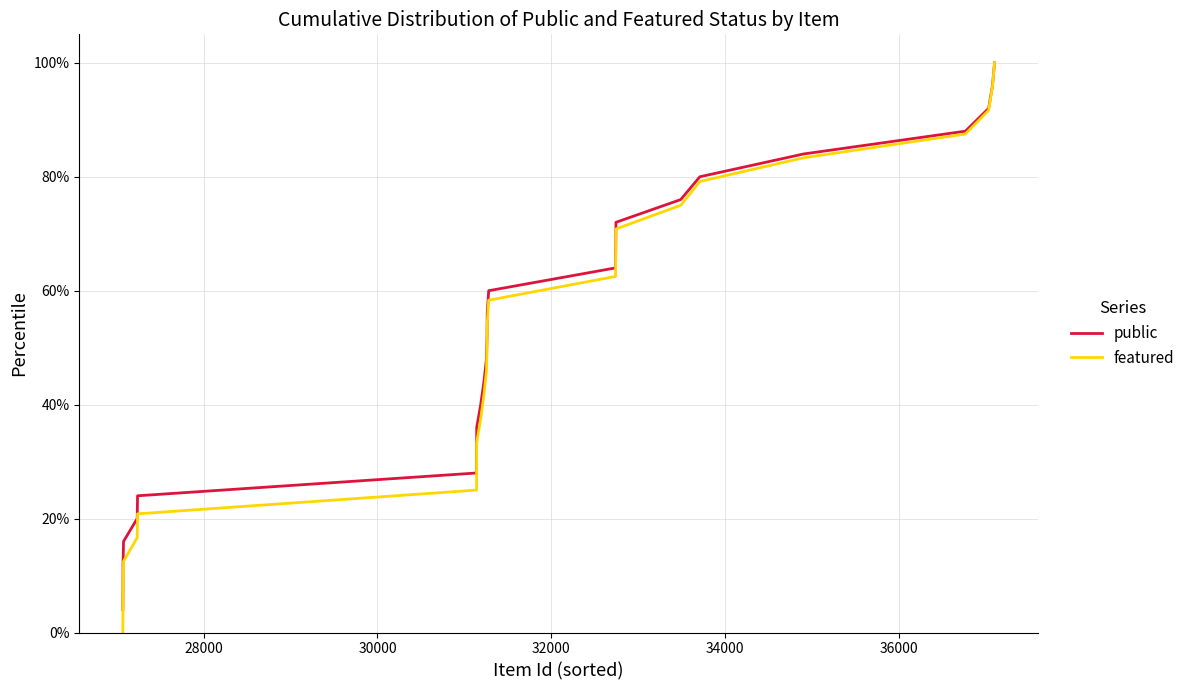

Which series has the widest spread of values?

featured